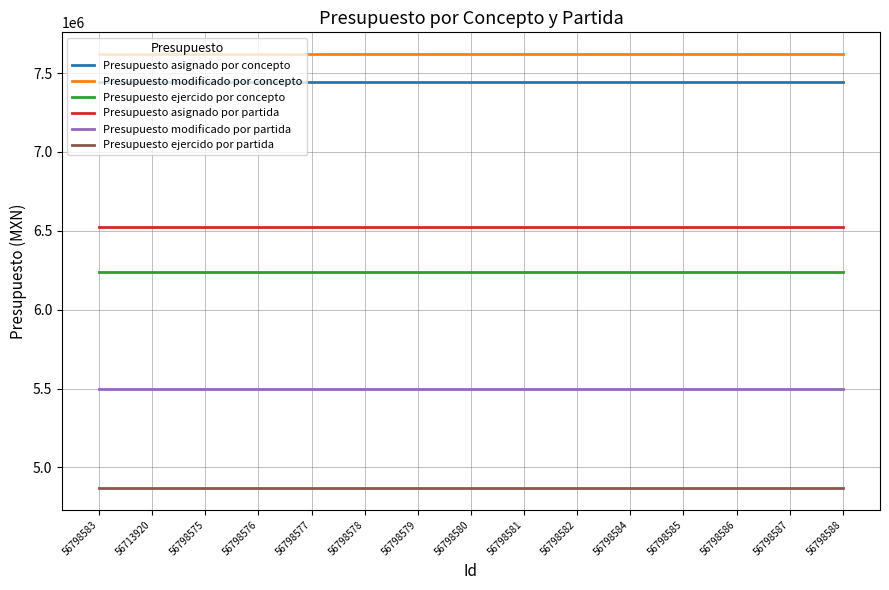

What is the difference between the highest and lowest values at 56798578?

2752539.4